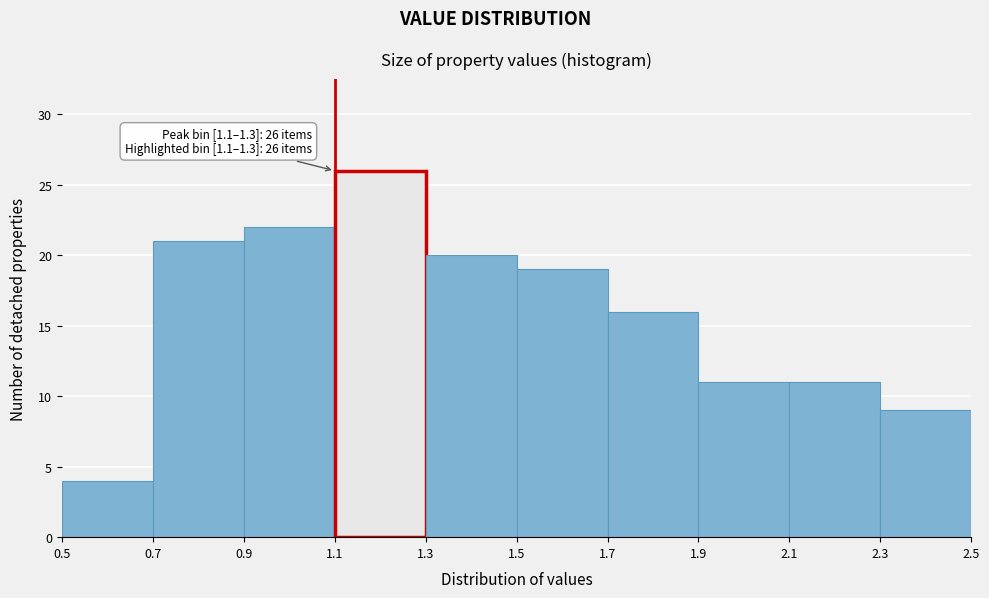

Over which range of the x-axis is the bar tallest?

1.1 to 1.3